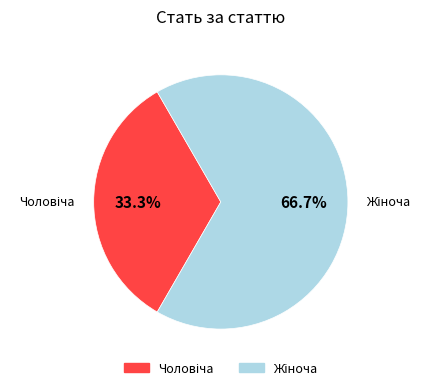

Is there a majority slice in this chart?

Yes